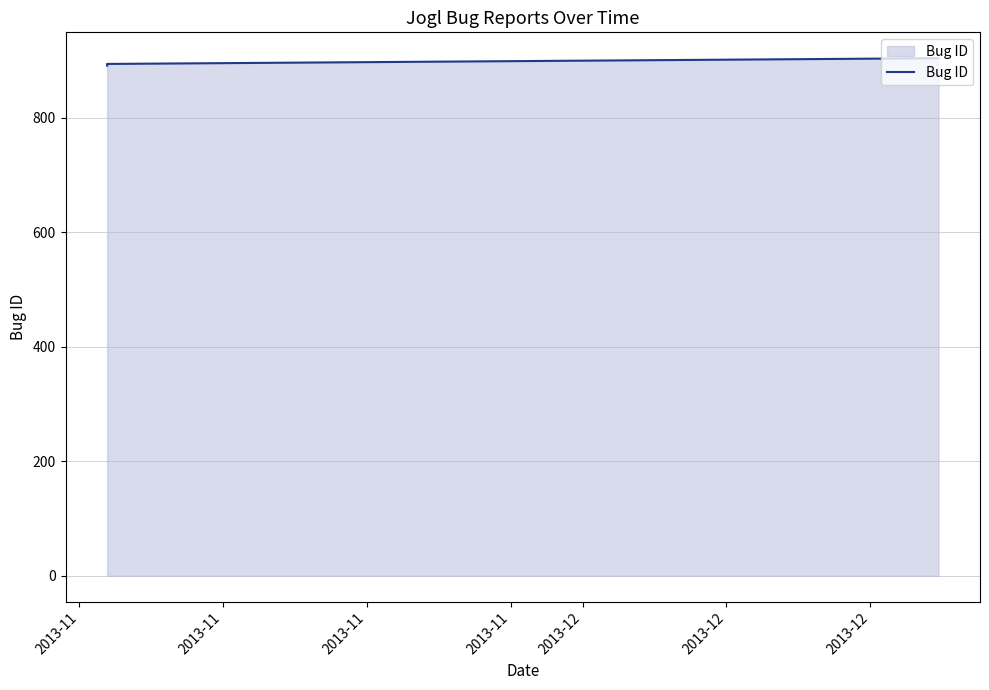

What is the sum of the values at 2013-11 and 2013-11?

1798